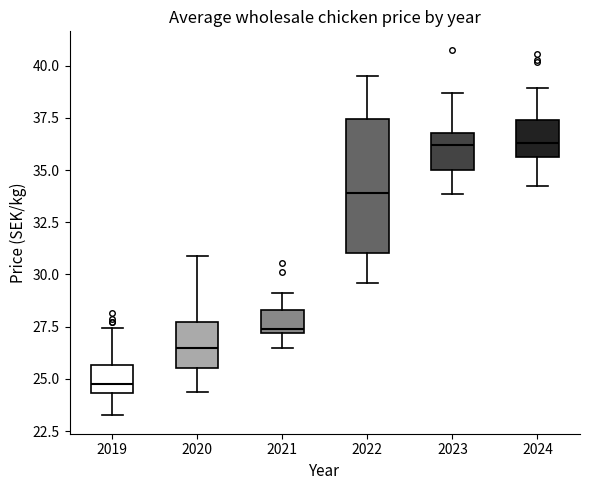

Comparing the boxes themselves (not the whiskers), which one is the tallest?

2022